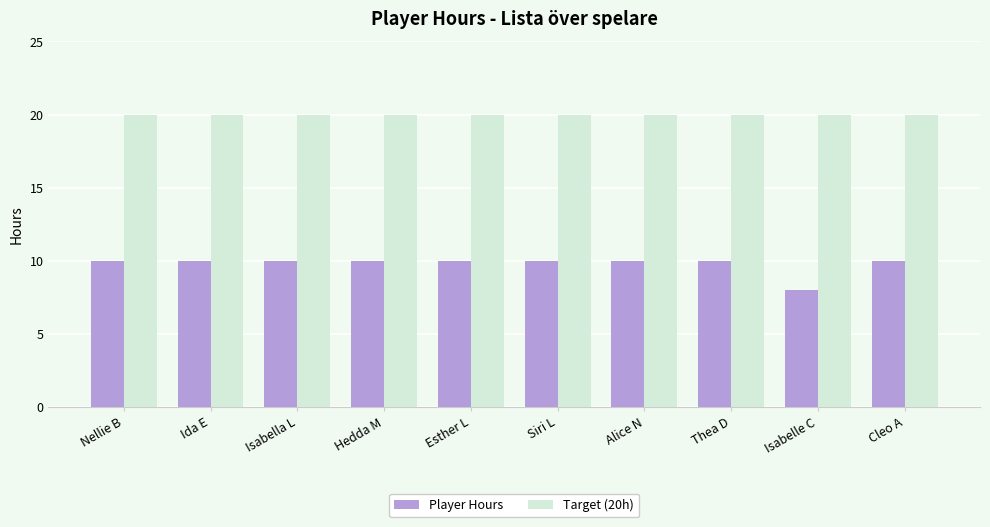

Rank the series by their average value, from highest to lowest.

Target (20h), Player Hours